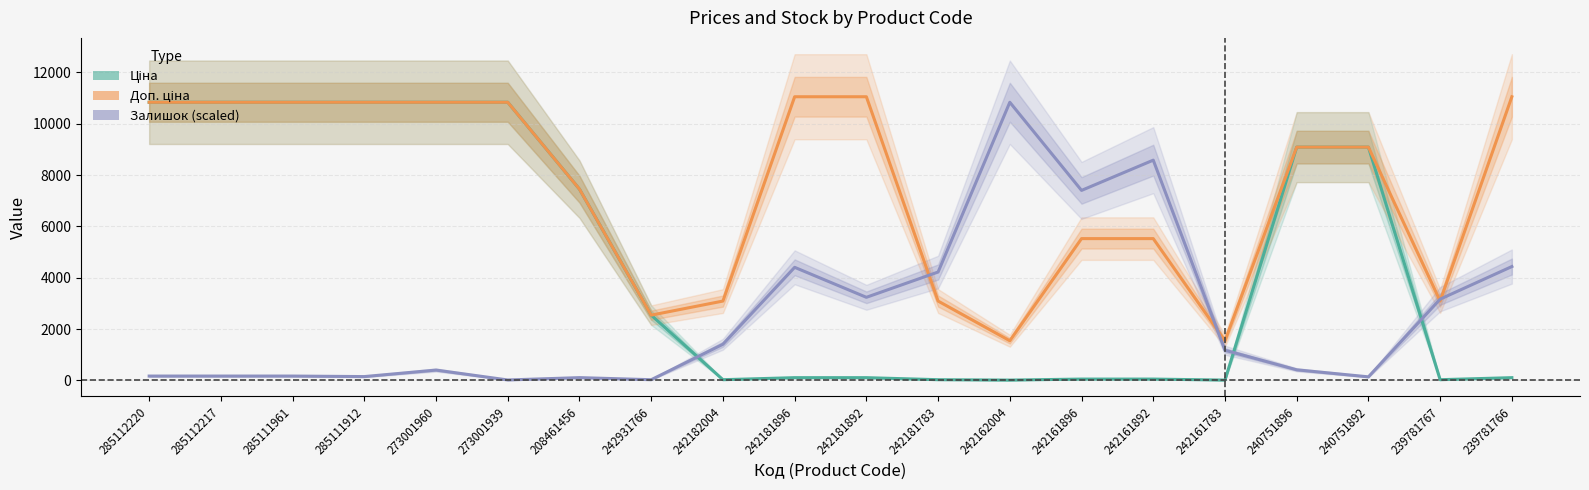

At how many categories does at least one series exceed 1115?

20